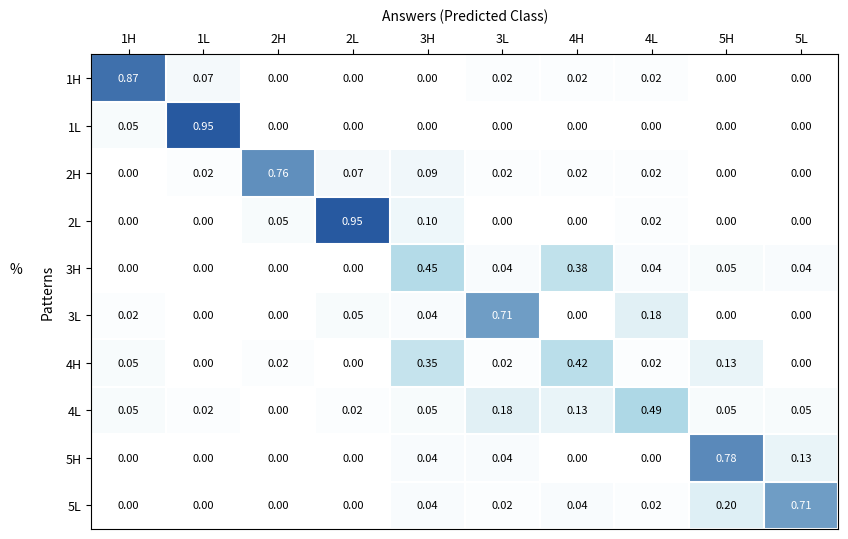

How many positive values does the 4H series have?

7